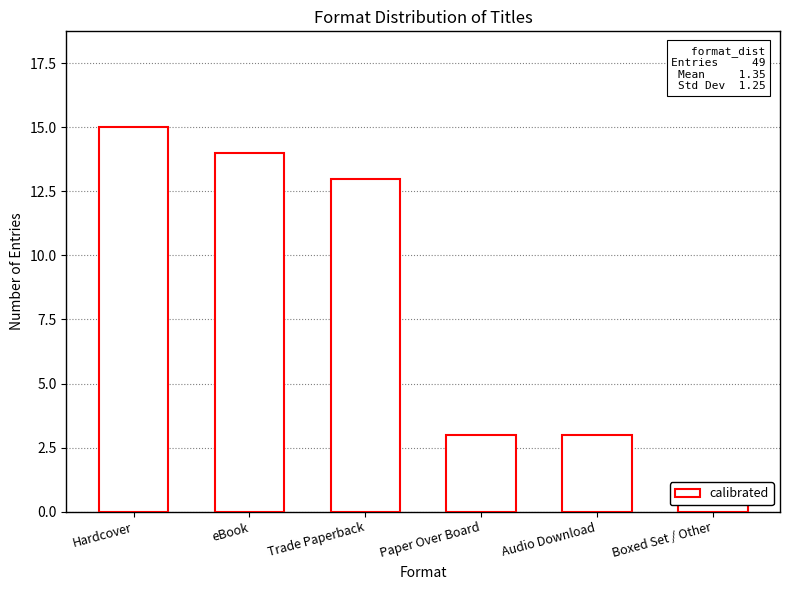

Rank the categories by value from highest to lowest.

Hardcover, eBook, Trade Paperback, Paper Over Board, Audio Download, Boxed Set / Other